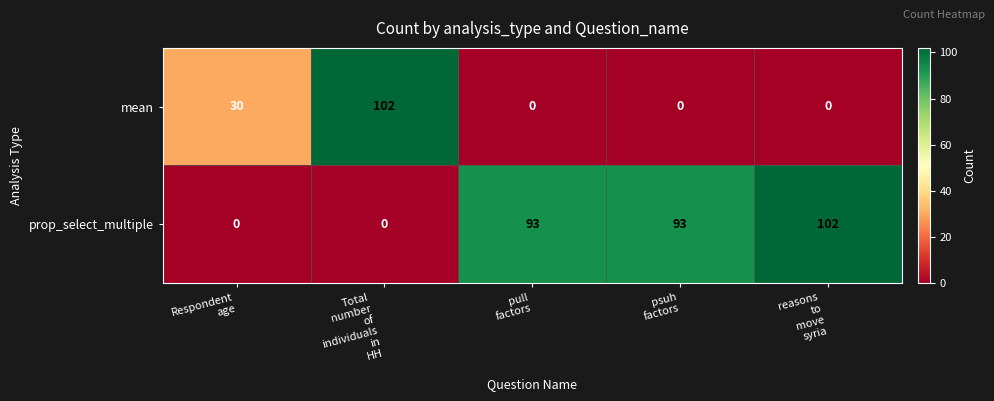

Which series has the largest total across all categories?

prop_select_multiple